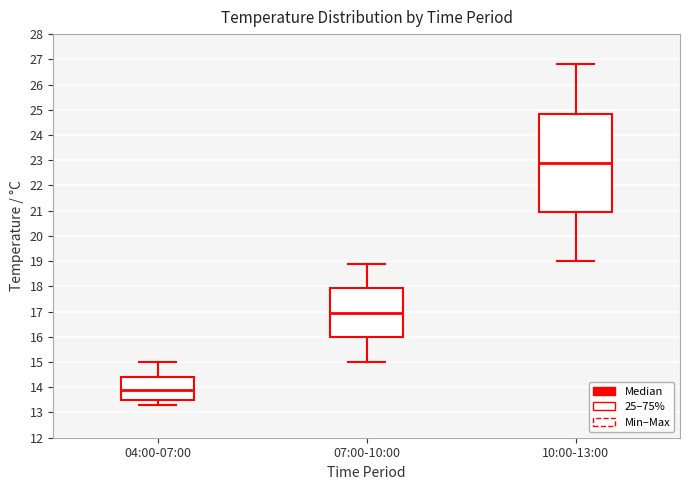

Which box is the tallest, from its lower edge to its upper edge?

10:00-13:00